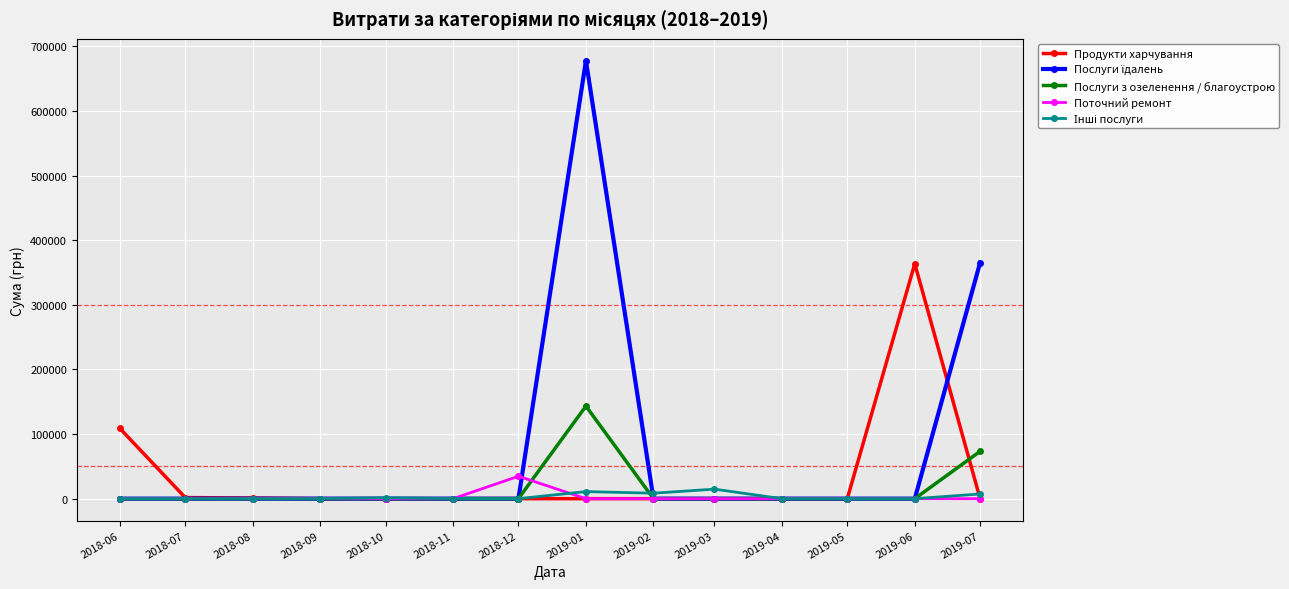

Which series ends up on top after the final intersection of Продукти харчування and Послуги з озеленення / благоустрою?

Послуги з озеленення / благоустрою